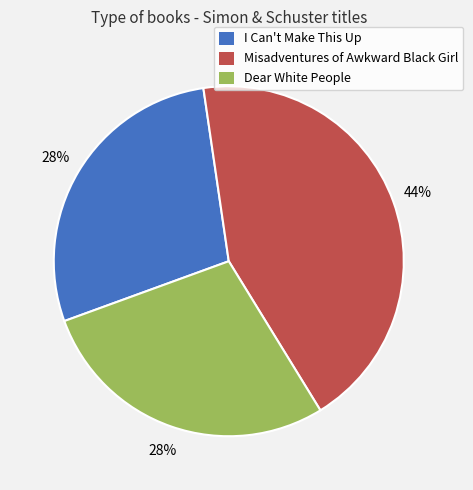

Count the number of slices in the pie.

3